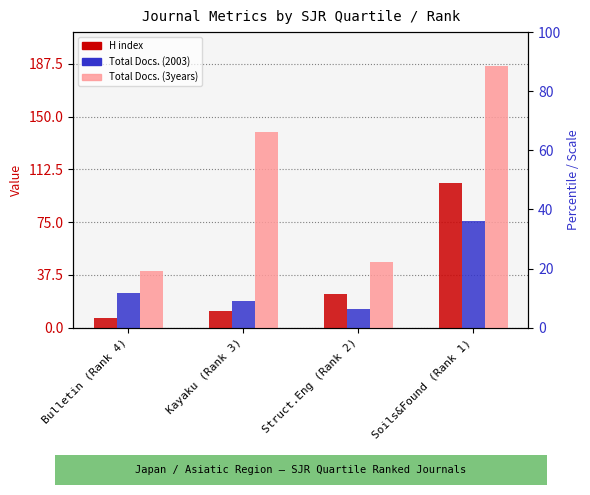

What is the maximum value shown in the chart?

186